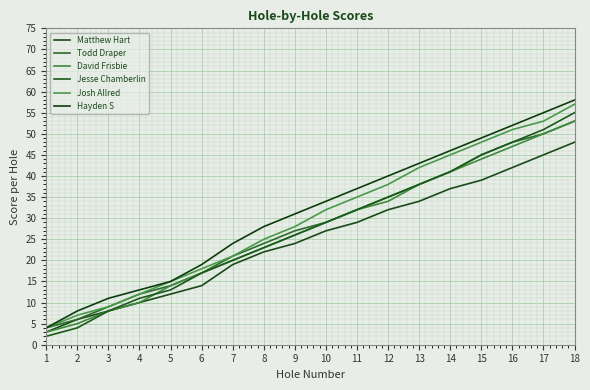

True or false: Hayden S has more than 0 points higher than both neighbors.

False